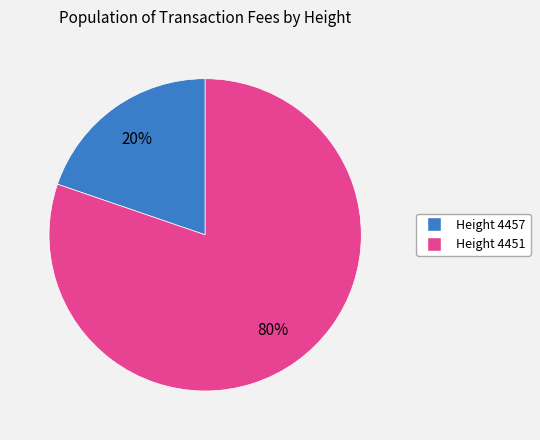

Which has a higher value, Height 4457 or Height 4451?

Height 4451